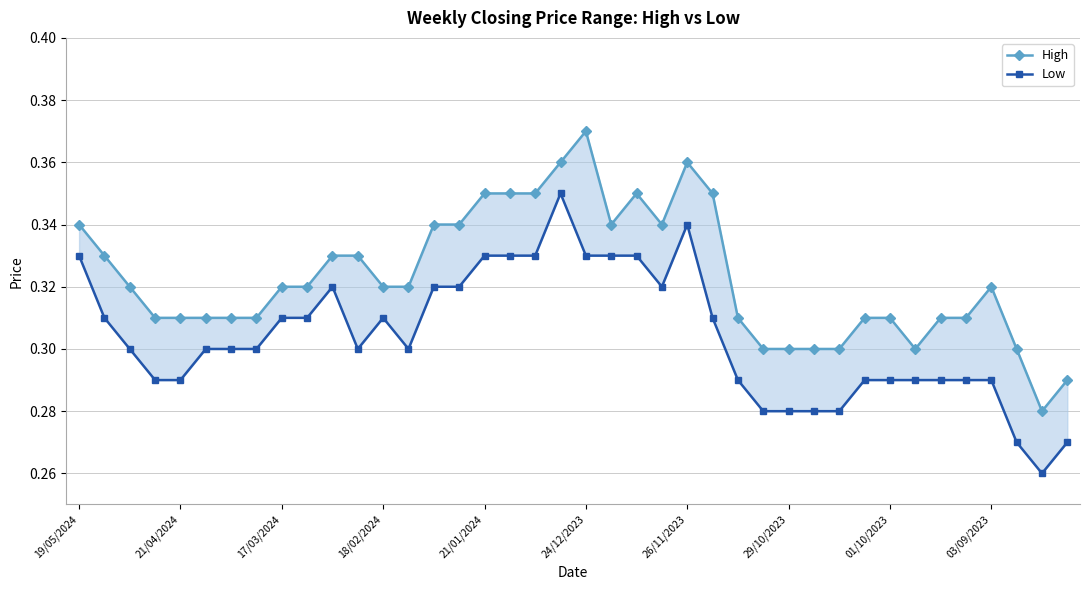

How many interior local peaks does the High series have?

4